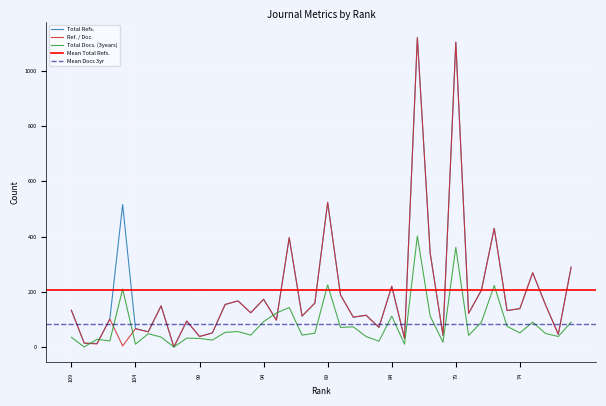

How many values in the Total Docs. (3years) series are below 50?

20